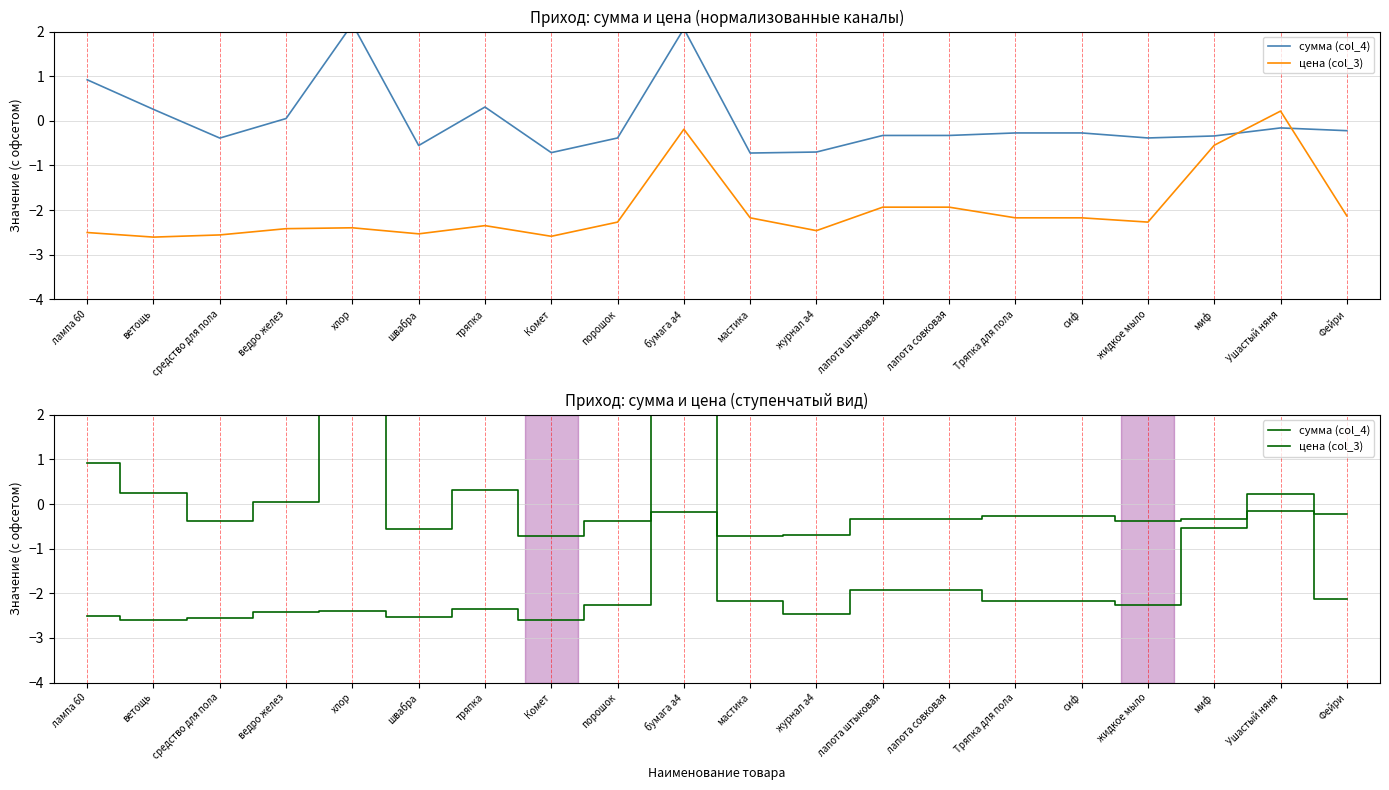

Where does the цена (col_3) series first go above -2?

бумага а4